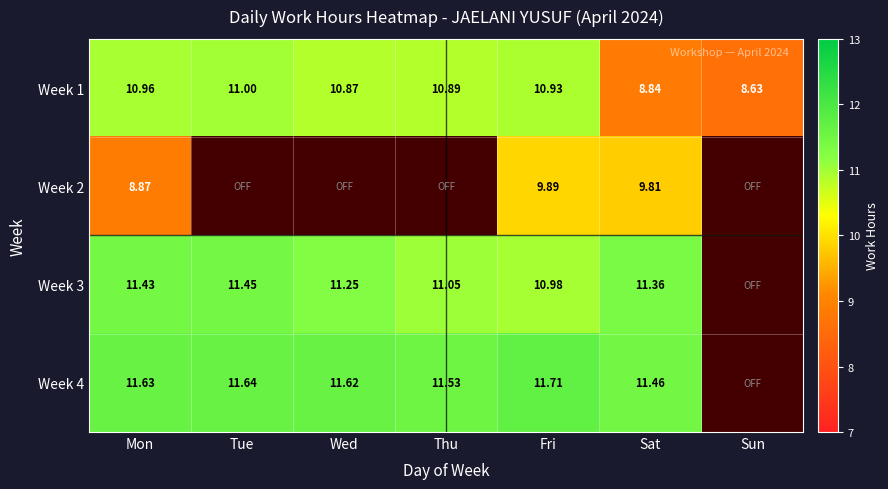

At which label does Week 1 first exceed 10?

Mon